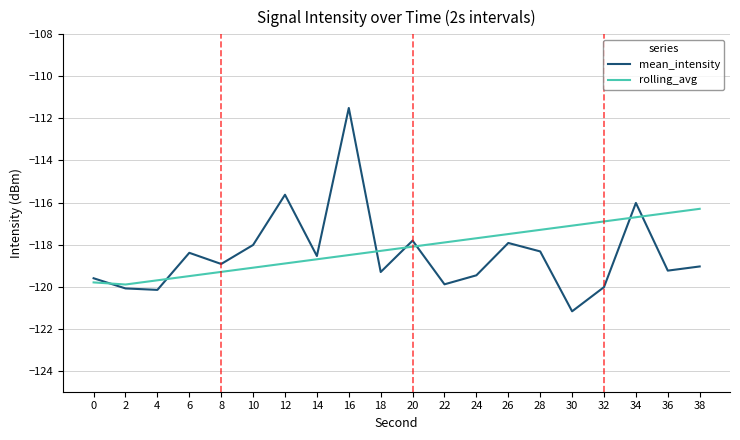

Which series changed the most between 20 and 38?

rolling_avg